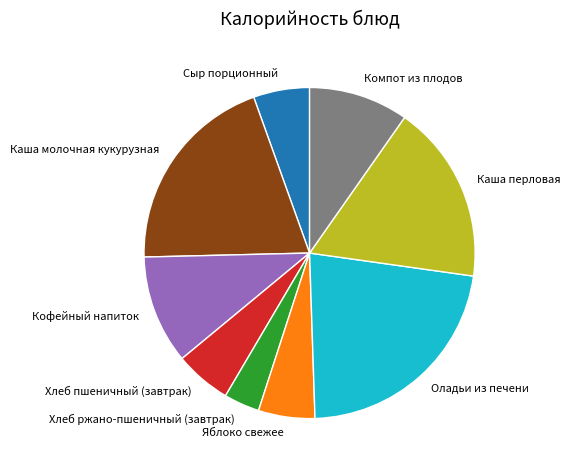

Is it true that Хлеб пшеничный (завтрак) is 6% of the pie?

True